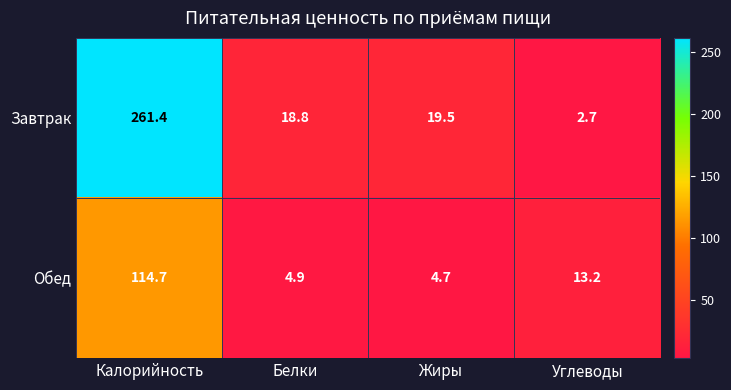

Rank the series at Калорийность from lowest to highest value.

Обед, Завтрак